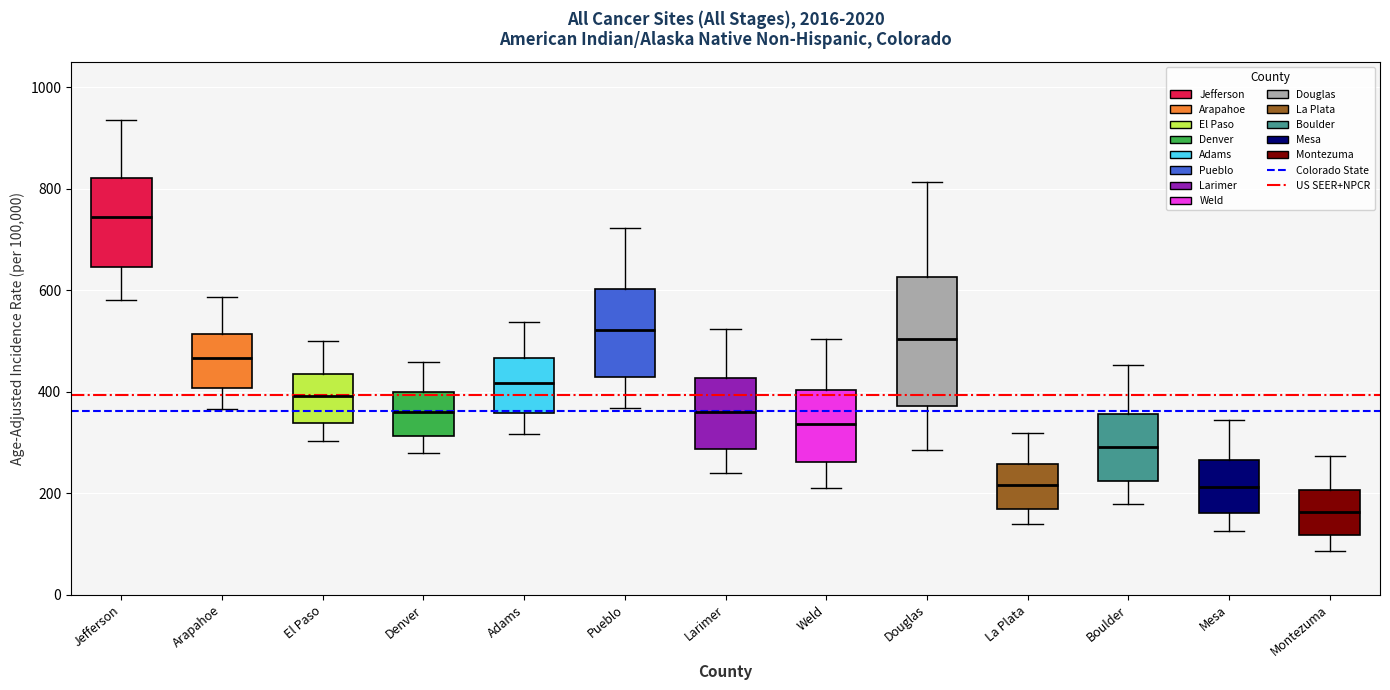

Which box is the tallest, from its lower edge to its upper edge?

Douglas